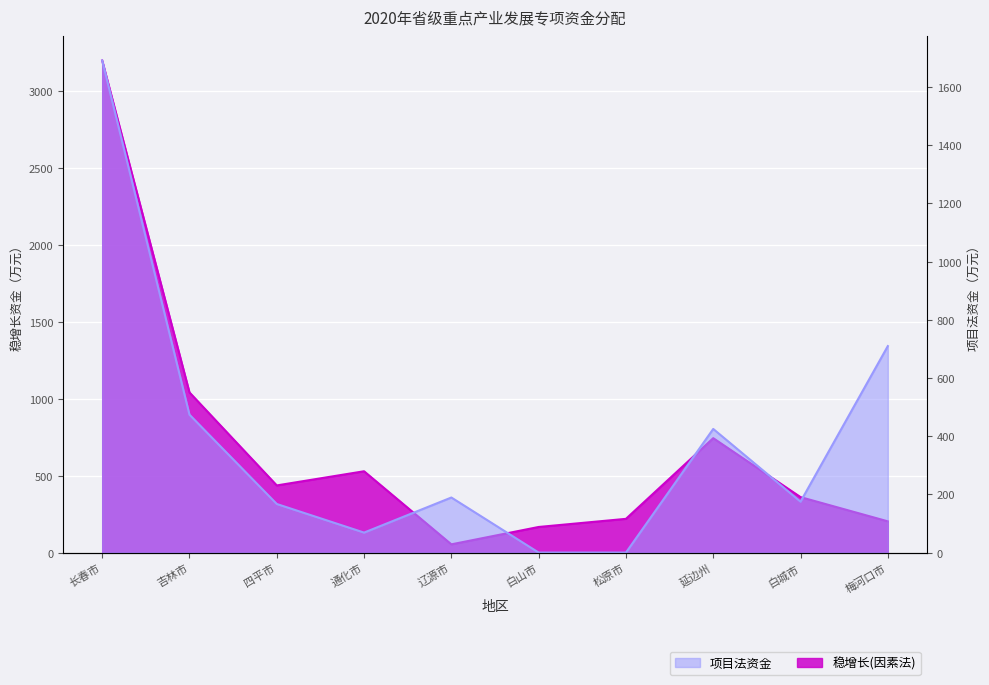

How many lines are shown in the chart?

2